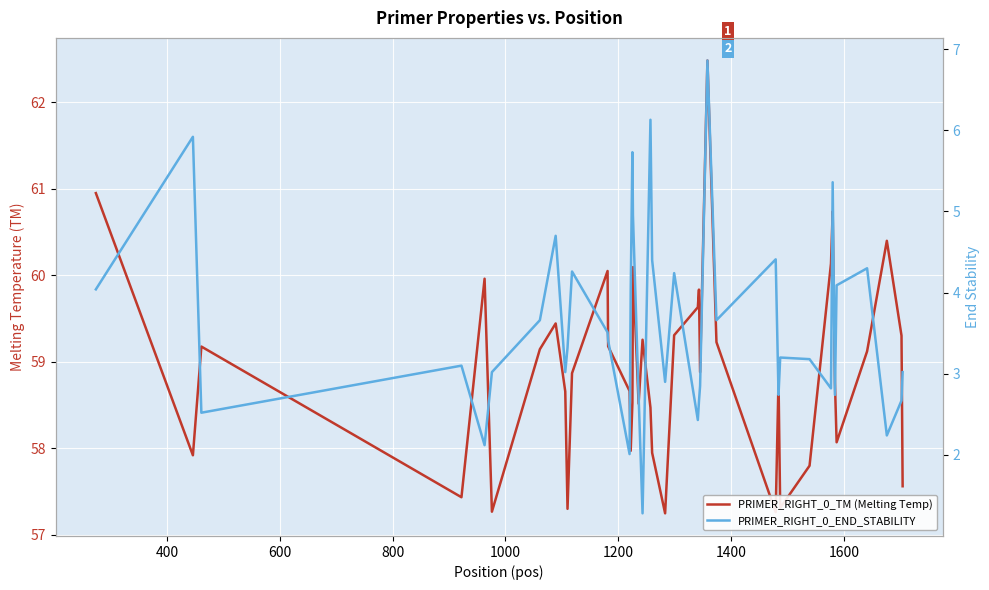

Which series has the widest spread of values?

PRIMER_RIGHT_0_END_STABILITY